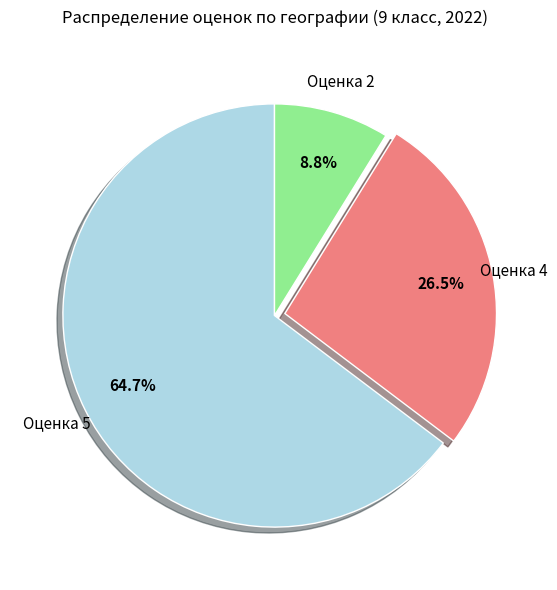

How many segments does this pie chart have?

3